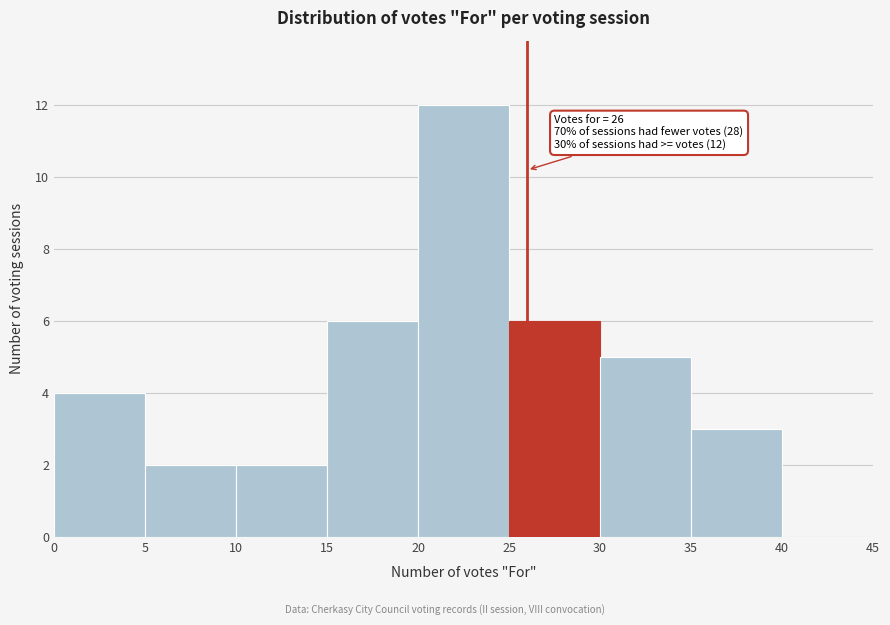

Which range on the x-axis has the tallest bar?

20 to 25